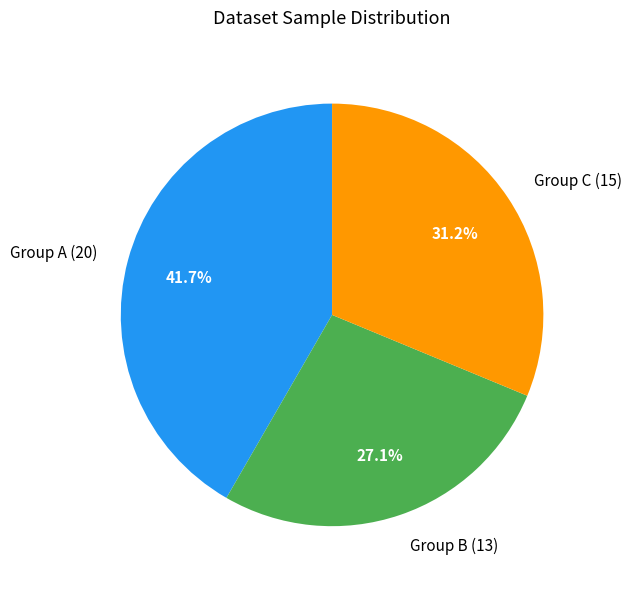

Does Group C (15) account for over 50% of the chart?

No